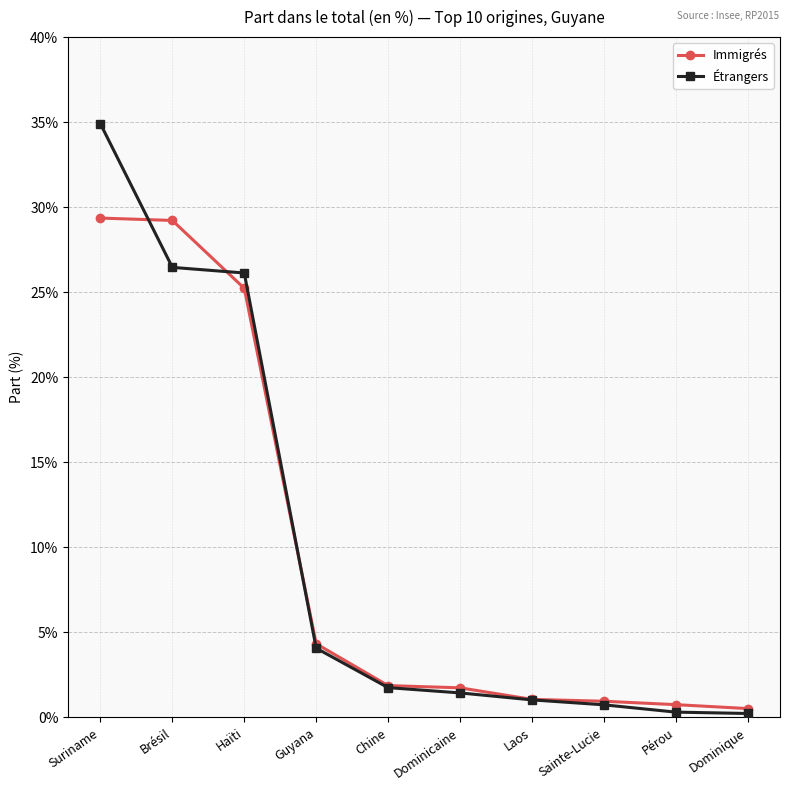

Is this an area chart (filled region under the line)?

No